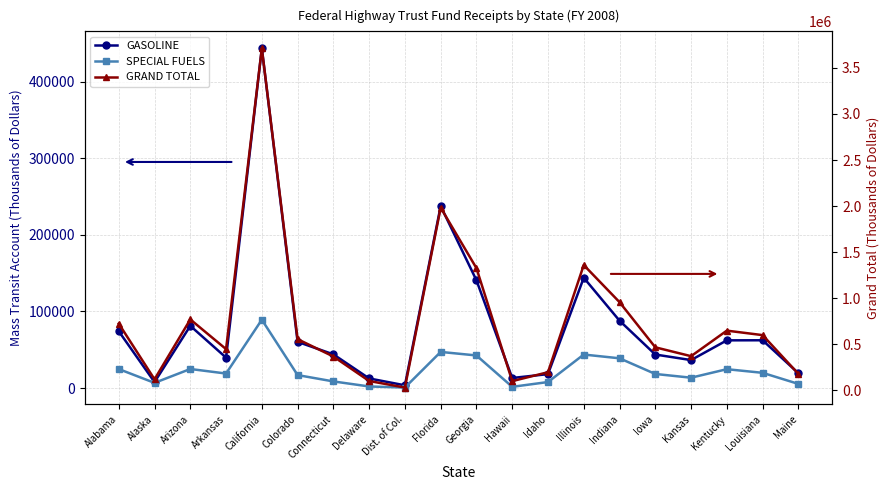

How many interior local peaks does the GASOLINE series have?

5